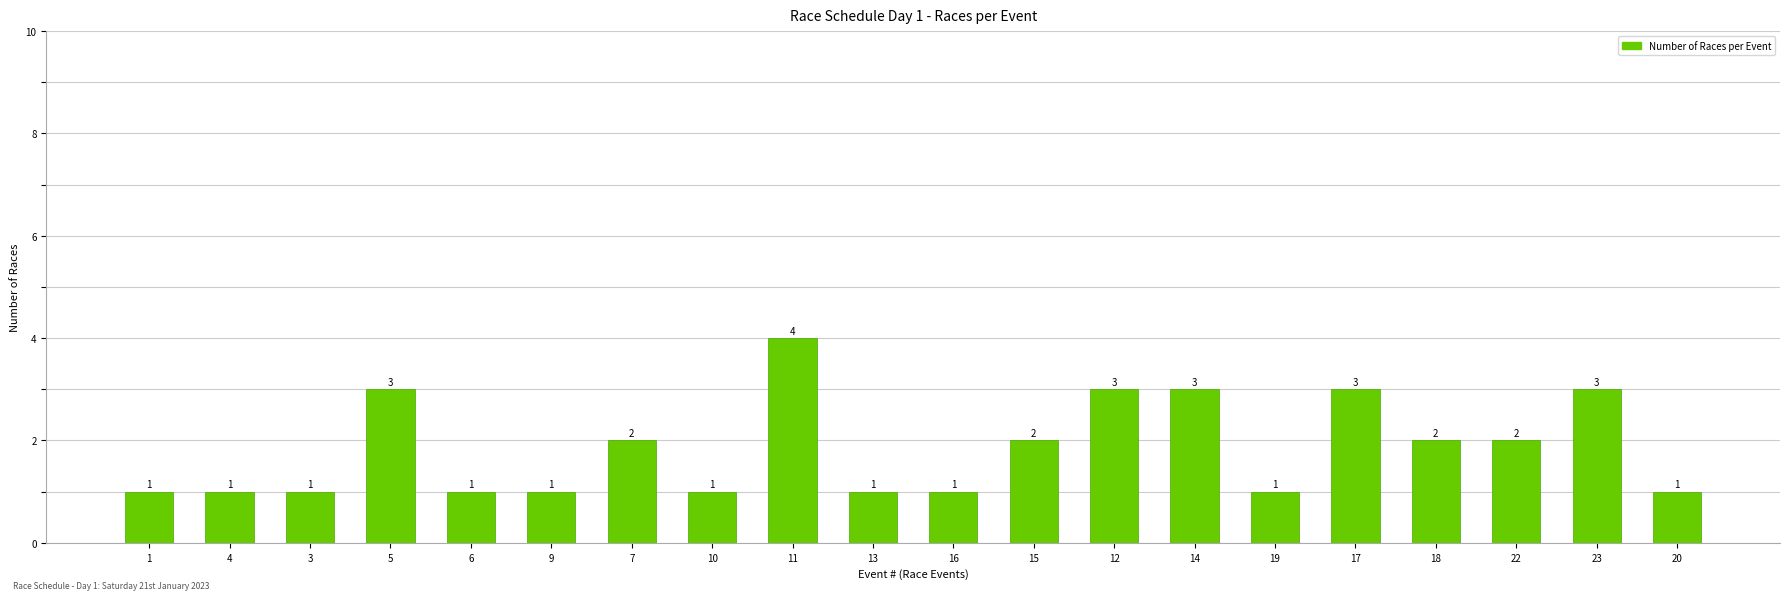

Reading left to right, extract all data points from this chart.

1=1	4=1	3=1	5=3	6=1	9=1	7=2	10=1	11=4	13=1	16=1	15=2	12=3	14=3	19=1	17=3	18=2	22=2	23=3	20=1